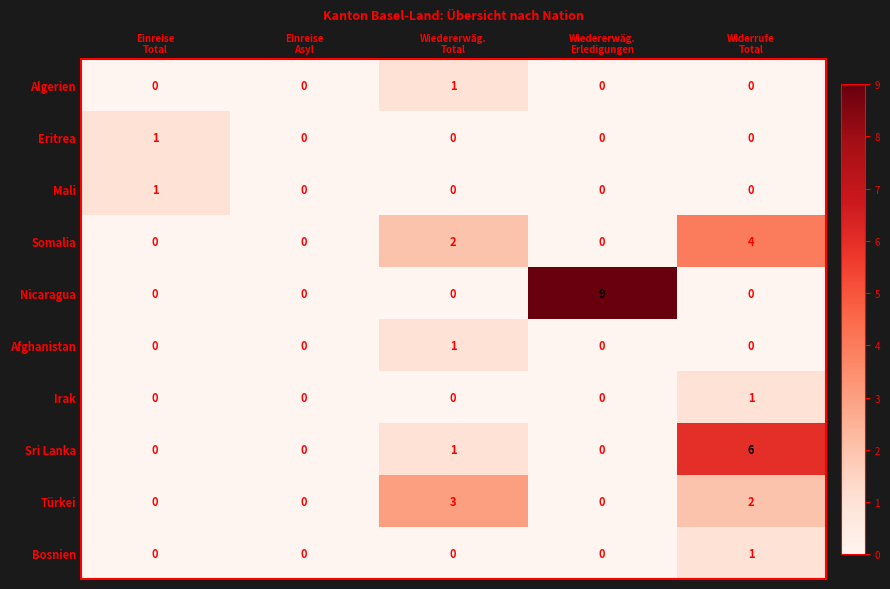

What is the highest value of the Türkei series?

3